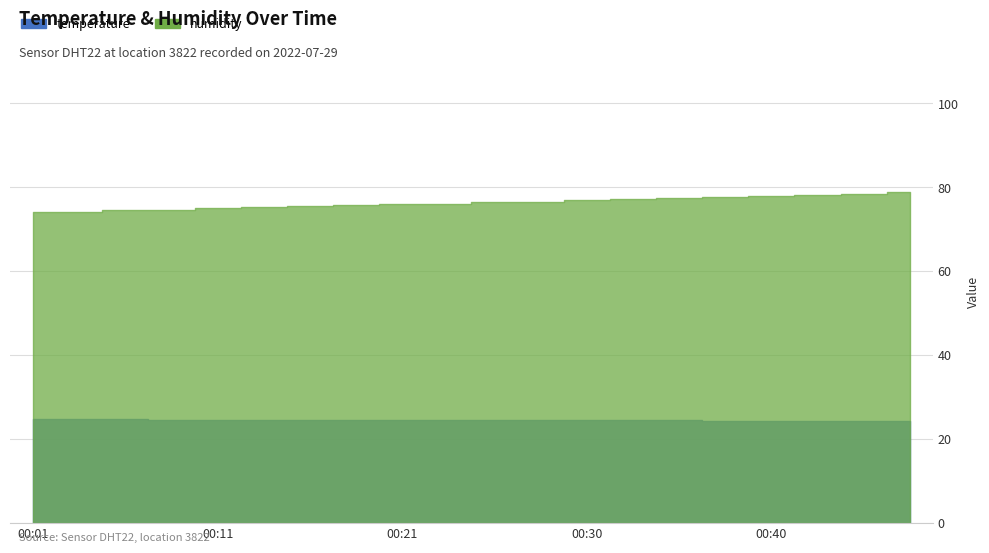

How many lines are shown in the chart?

2